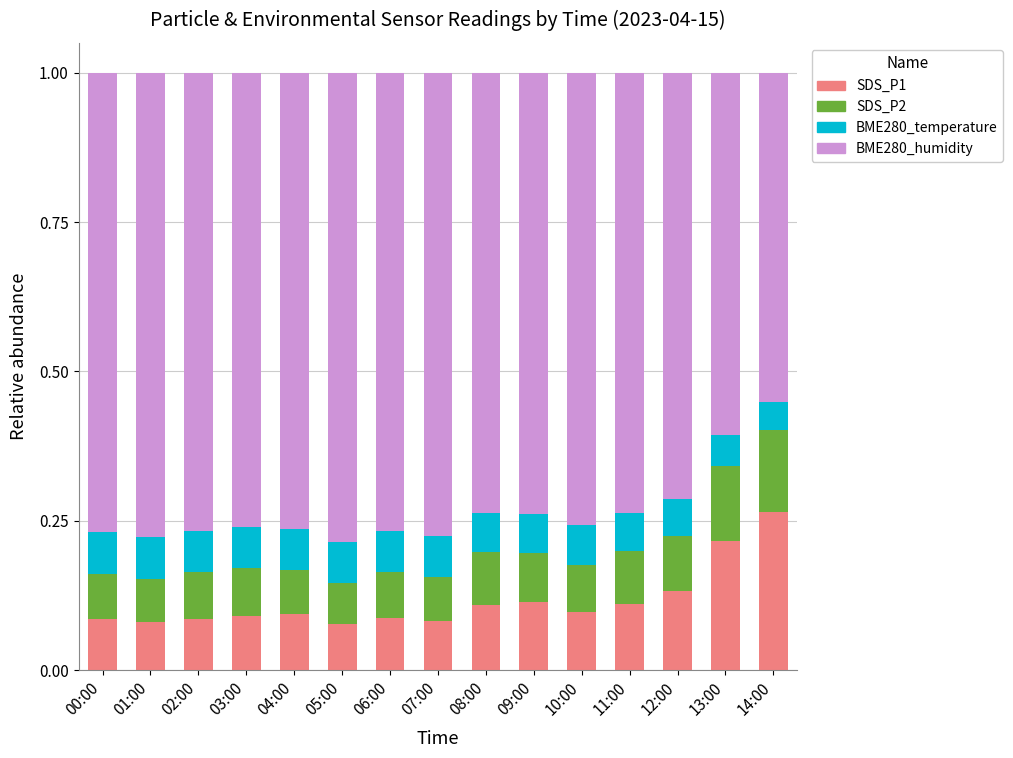

True or false: SDS_P1 has a value of 0.0 at 12:00.

False